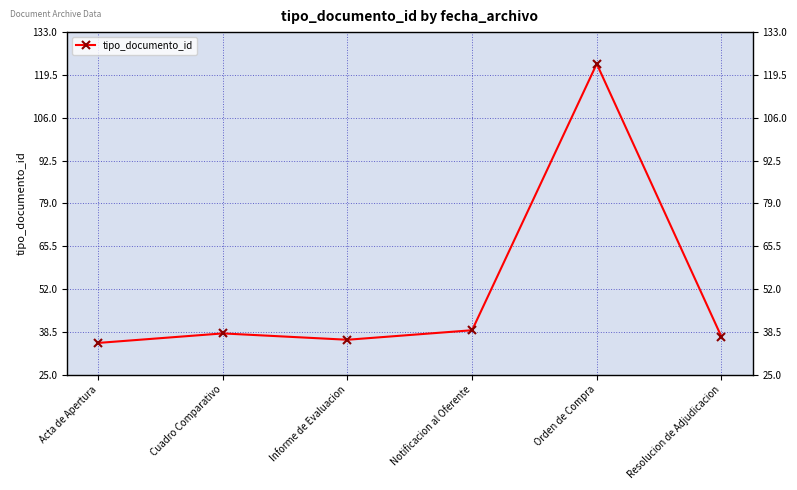

Where is the first local maximum?

Cuadro Comparativo